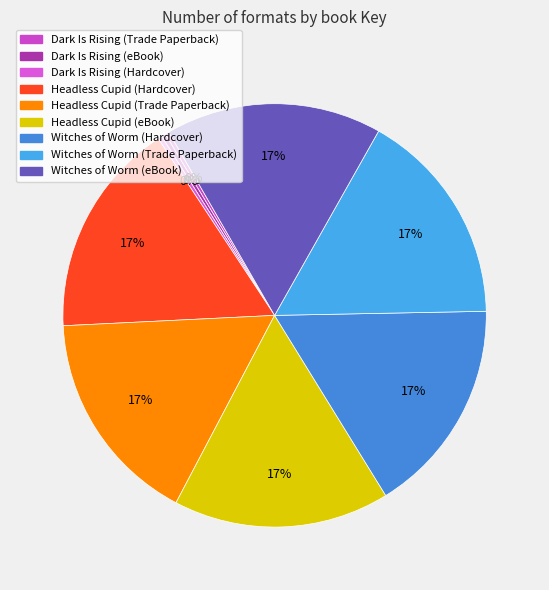

To the nearest percent, what is the combined percentage of Dark Is Rising (eBook) and Dark Is Rising (Trade Paperback)?

1%